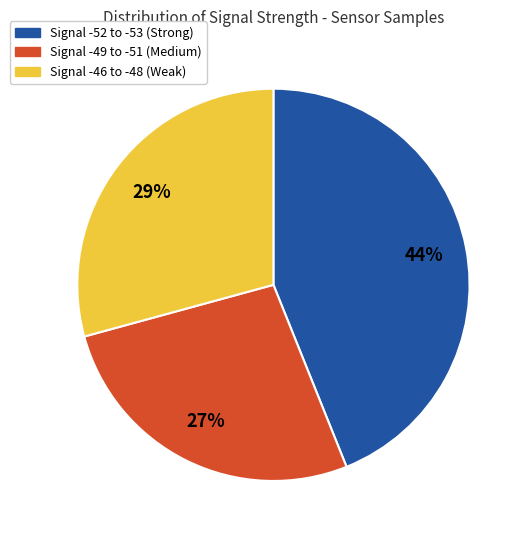

To the nearest percent, what is the average slice percentage?

33%